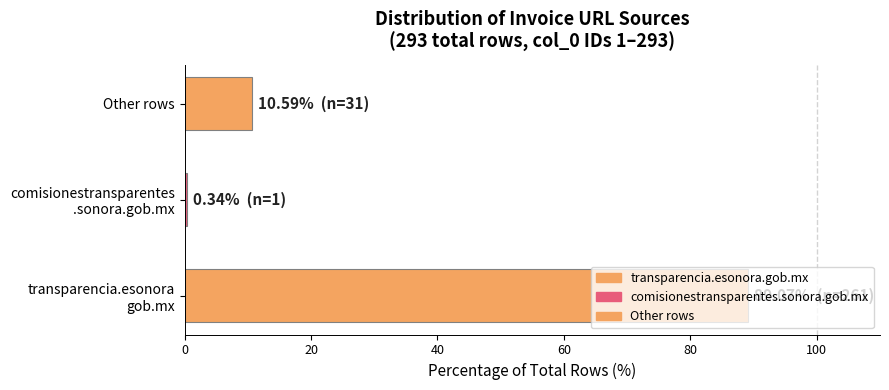

Rank the categories by value from highest to lowest.

transparencia.esonora
gob.mx, Other rows, comisionestransparentes
.sonora.gob.mx